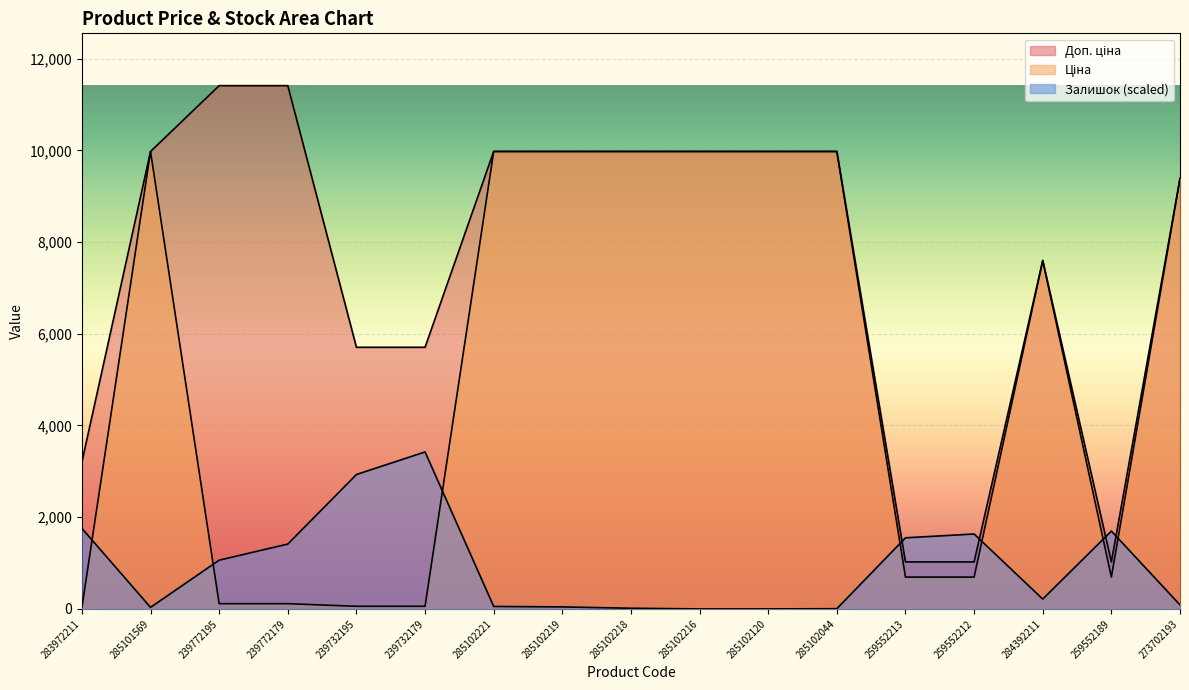

What is the difference between the second highest and minimum values in the Ціна series?

9942.9